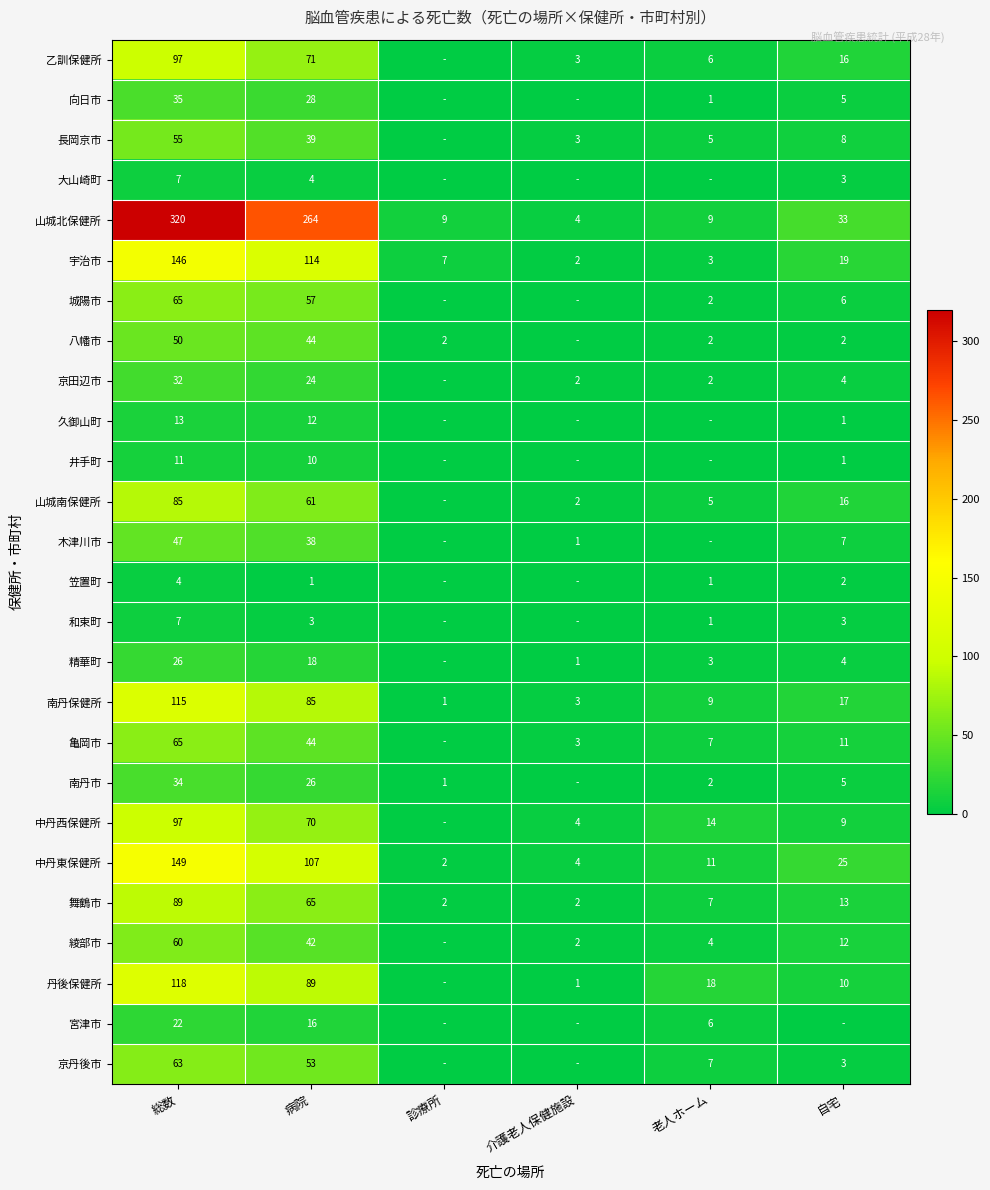

List the labels in order of 宇治市 value, largest first.

総数, 病院, 自宅, 診療所, 老人ホーム, 介護老人保健施設